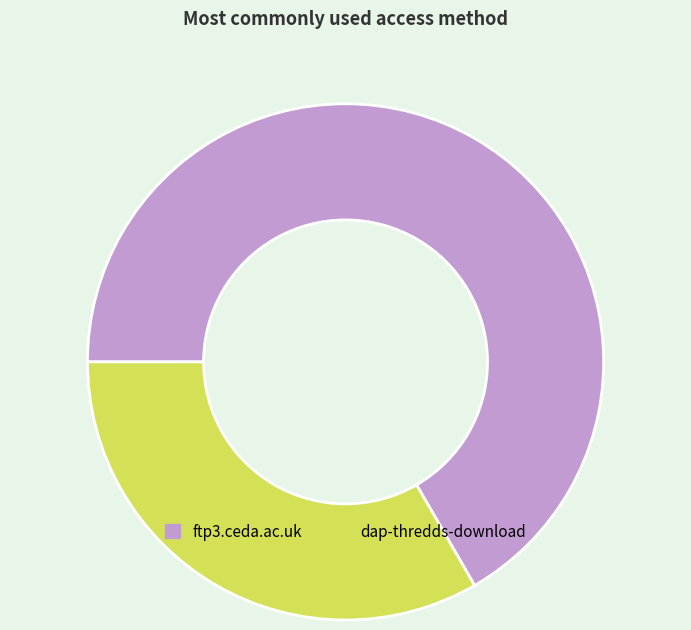

True or false: ftp3.ceda.ac.uk accounts for 58% of the total.

False